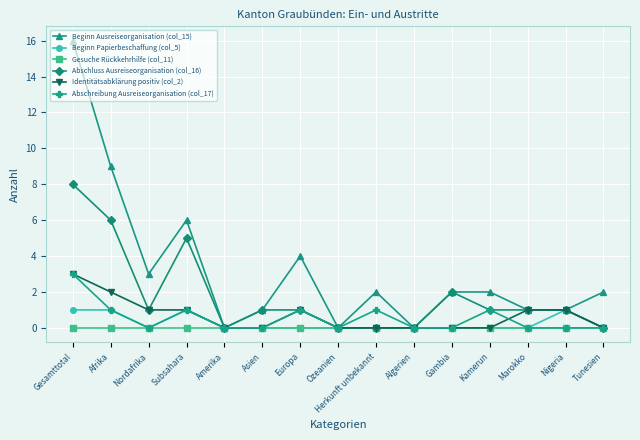

Where is the first local minimum for Beginn Papierbeschaffung (col_5)?

Nordafrika